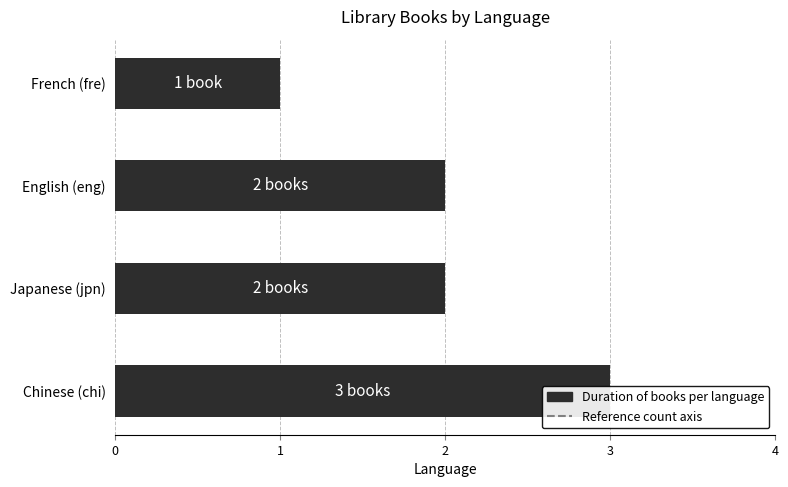

Approximately how many times larger is the value at 2 compared to 3?

2.0